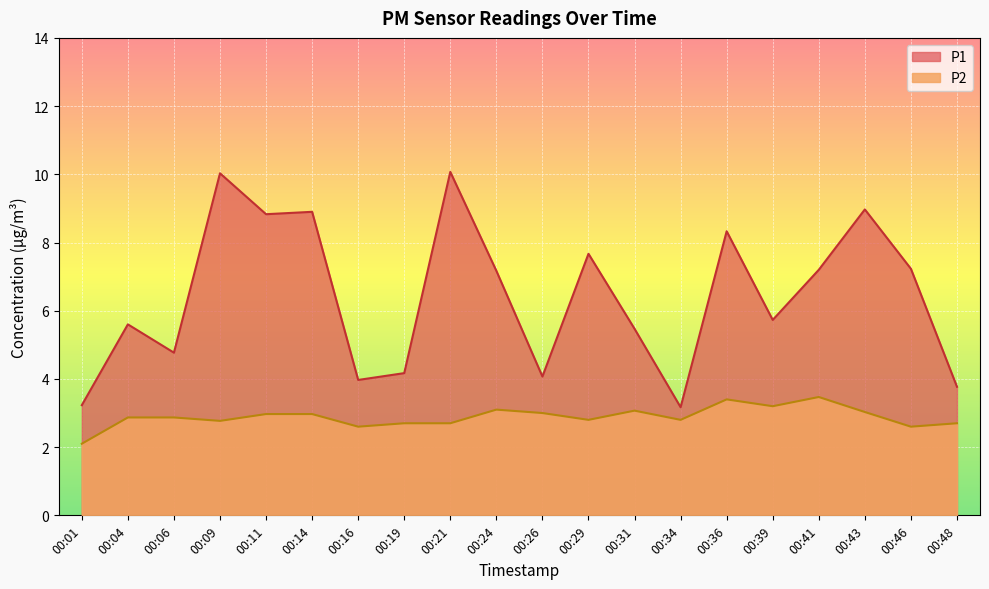

Which series has the largest range (max minus min)?

P1